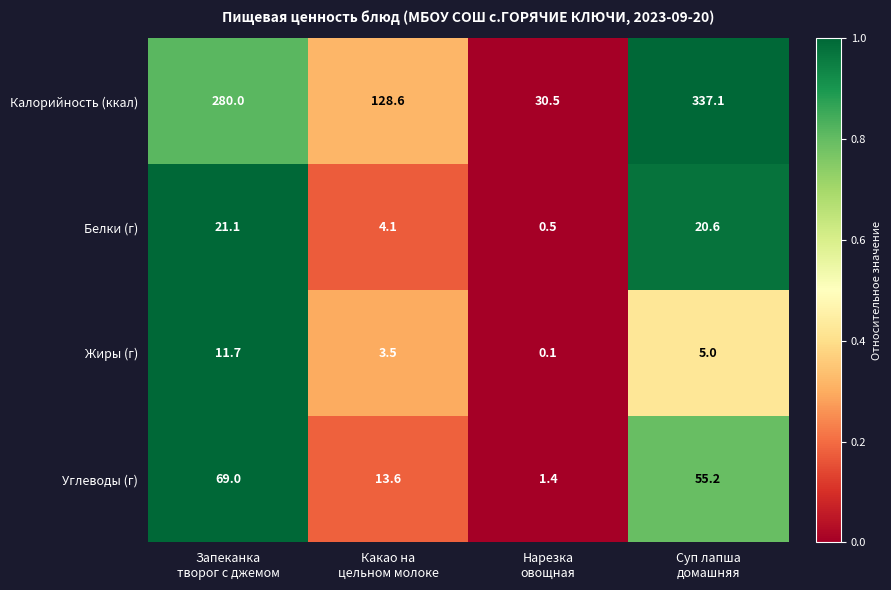

Reading right to left, what are all the values shown in this chart?

Калорийность (ккал): 337.1	30.5	128.6	280.0
Белки (г): 20.6	0.5	4.1	21.1
Жиры (г): 5.0	0.1	3.5	11.7
Углеводы (г): 55.2	1.4	13.6	69.0